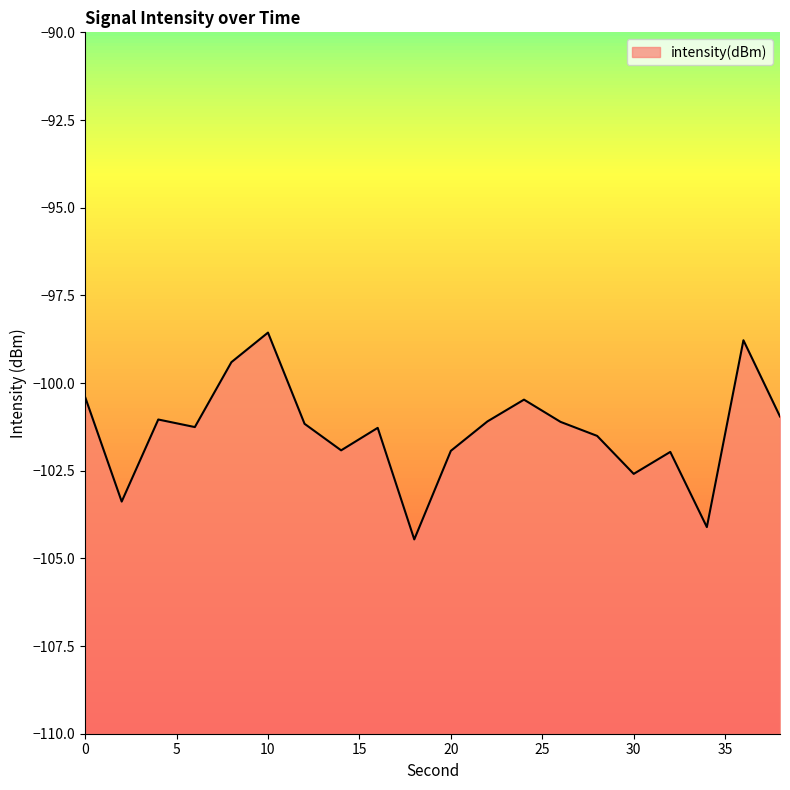

The value at 28 is -101.5. True or false?

True